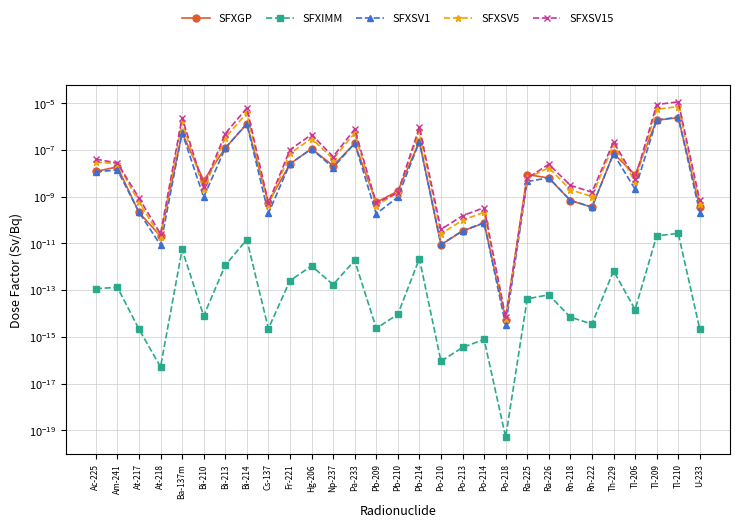

Reading left to right, extract all data points from this chart.

SFXGP: Ac-225=0.0	Am-241=0.0	At-217=0.0	At-218=0.0	Ba-137m=0.0	Bi-210=0.0	Bi-213=0.0	Bi-214=0.0	Cs-137=0.0	Fr-221=0.0	Hg-206=0.0	Np-237=0.0	Pa-233=0.0	Pb-209=0.0	Pb-210=0.0	Pb-214=0.0	Po-210=0.0	Po-213=0.0	Po-214=0.0	Po-218=0.0	Ra-225=0.0	Ra-226=0.0	Rn-218=0.0	Rn-222=0.0	Th-229=0.0	Tl-206=0.0	Tl-209=0.0	Tl-210=0.0	U-233=0.0
SFXIMM: Ac-225=0.0	Am-241=0.0	At-217=0.0	At-218=0.0	Ba-137m=0.0	Bi-210=0.0	Bi-213=0.0	Bi-214=0.0	Cs-137=0.0	Fr-221=0.0	Hg-206=0.0	Np-237=0.0	Pa-233=0.0	Pb-209=0.0	Pb-210=0.0	Pb-214=0.0	Po-210=0.0	Po-213=0.0	Po-214=0.0	Po-218=0.0	Ra-225=0.0	Ra-226=0.0	Rn-218=0.0	Rn-222=0.0	Th-229=0.0	Tl-206=0.0	Tl-209=0.0	Tl-210=0.0	U-233=0.0
SFXSV1: Ac-225=0.0	Am-241=0.0	At-217=0.0	At-218=0.0	Ba-137m=0.0	Bi-210=0.0	Bi-213=0.0	Bi-214=0.0	Cs-137=0.0	Fr-221=0.0	Hg-206=0.0	Np-237=0.0	Pa-233=0.0	Pb-209=0.0	Pb-210=0.0	Pb-214=0.0	Po-210=0.0	Po-213=0.0	Po-214=0.0	Po-218=0.0	Ra-225=0.0	Ra-226=0.0	Rn-218=0.0	Rn-222=0.0	Th-229=0.0	Tl-206=0.0	Tl-209=0.0	Tl-210=0.0	U-233=0.0
SFXSV5: Ac-225=0.0	Am-241=0.0	At-217=0.0	At-218=0.0	Ba-137m=0.0	Bi-210=0.0	Bi-213=0.0	Bi-214=0.0	Cs-137=0.0	Fr-221=0.0	Hg-206=0.0	Np-237=0.0	Pa-233=0.0	Pb-209=0.0	Pb-210=0.0	Pb-214=0.0	Po-210=0.0	Po-213=0.0	Po-214=0.0	Po-218=0.0	Ra-225=0.0	Ra-226=0.0	Rn-218=0.0	Rn-222=0.0	Th-229=0.0	Tl-206=0.0	Tl-209=0.0	Tl-210=0.0	U-233=0.0
SFXSV15: Ac-225=0.0	Am-241=0.0	At-217=0.0	At-218=0.0	Ba-137m=0.0	Bi-210=0.0	Bi-213=0.0	Bi-214=0.0	Cs-137=0.0	Fr-221=0.0	Hg-206=0.0	Np-237=0.0	Pa-233=0.0	Pb-209=0.0	Pb-210=0.0	Pb-214=0.0	Po-210=0.0	Po-213=0.0	Po-214=0.0	Po-218=0.0	Ra-225=0.0	Ra-226=0.0	Rn-218=0.0	Rn-222=0.0	Th-229=0.0	Tl-206=0.0	Tl-209=0.0	Tl-210=0.0	U-233=0.0